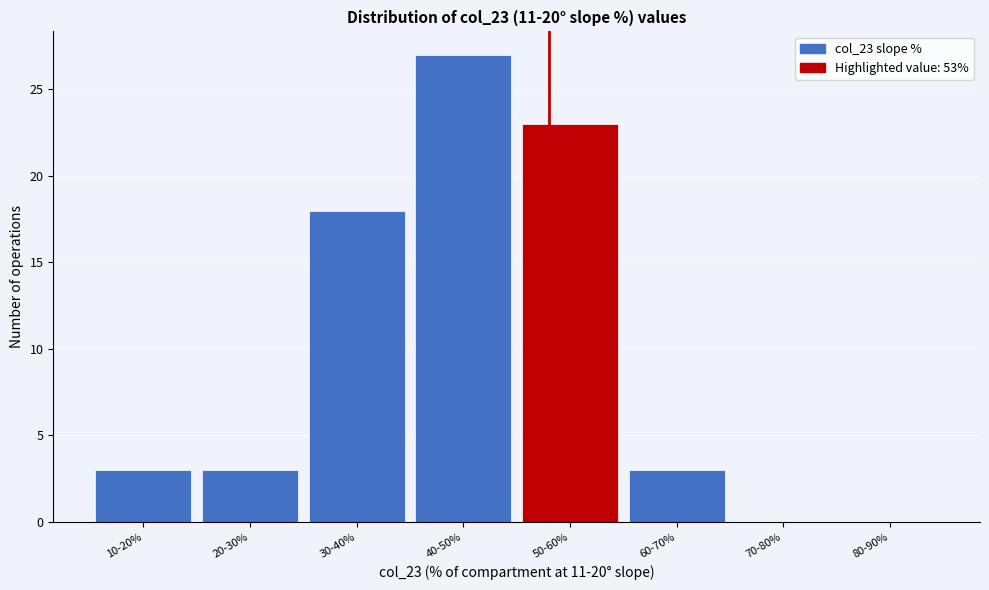

Reading left to right, extract all data points from this chart.

10-20%=3	20-30%=3	30-40%=18	40-50%=27	50-60%=23	60-70%=3	70-80%=0	80-90%=0